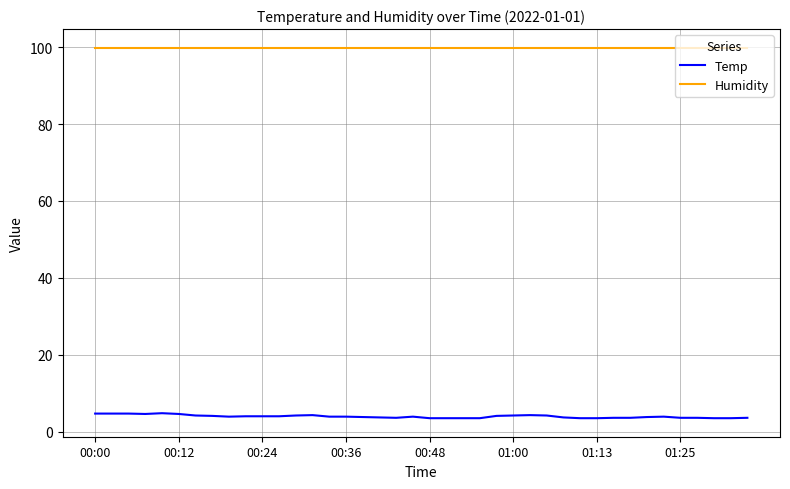

Which series has the widest spread of values?

Temp